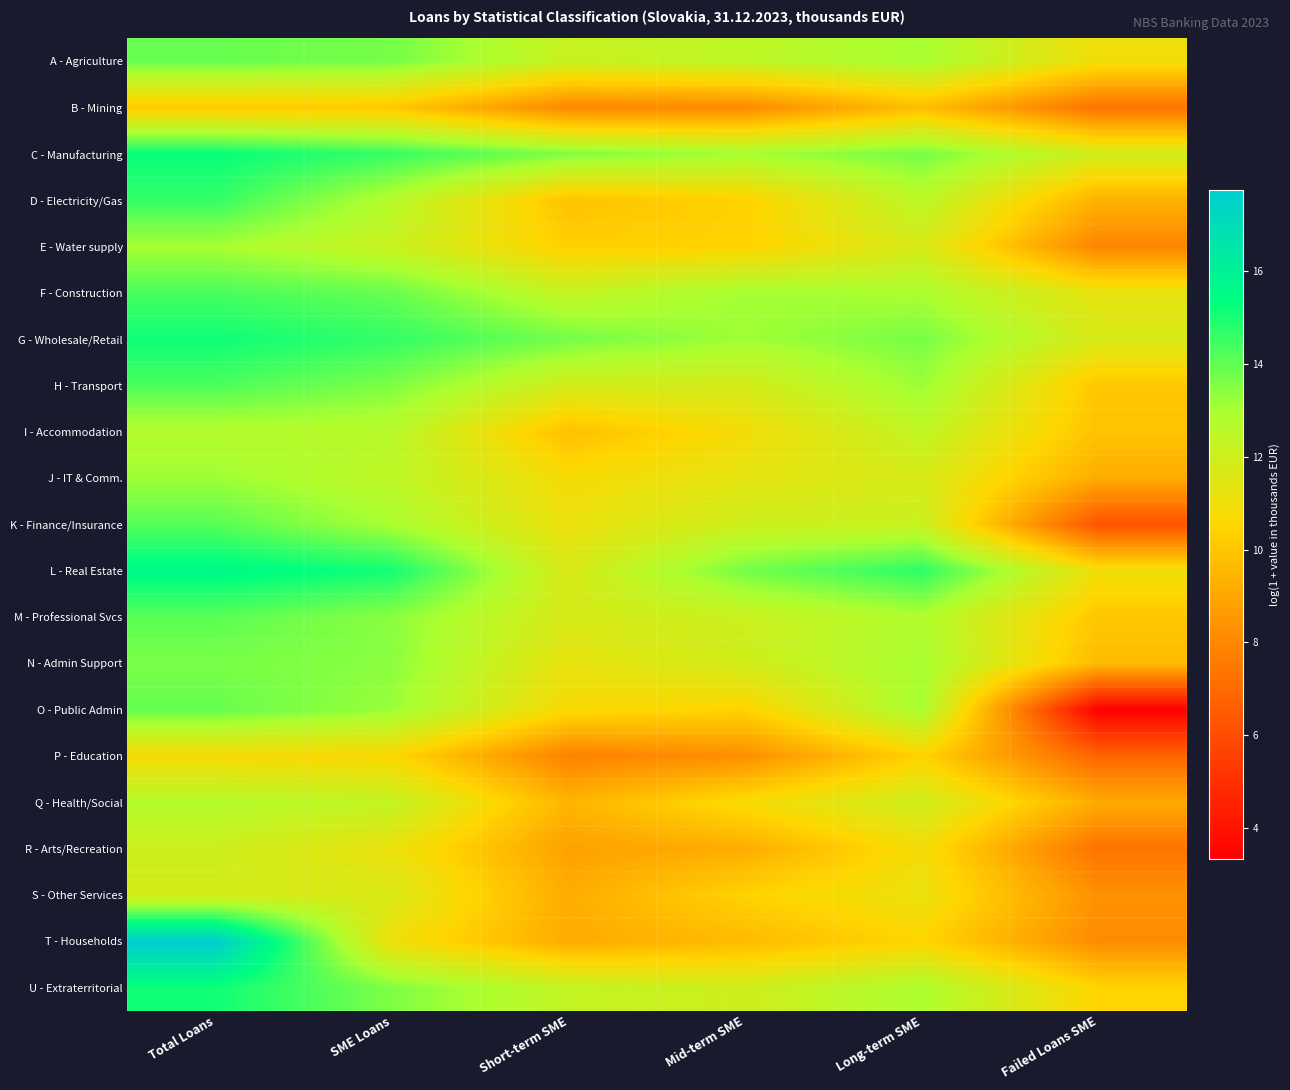

What is the minimum value shown in the chart?

3.3